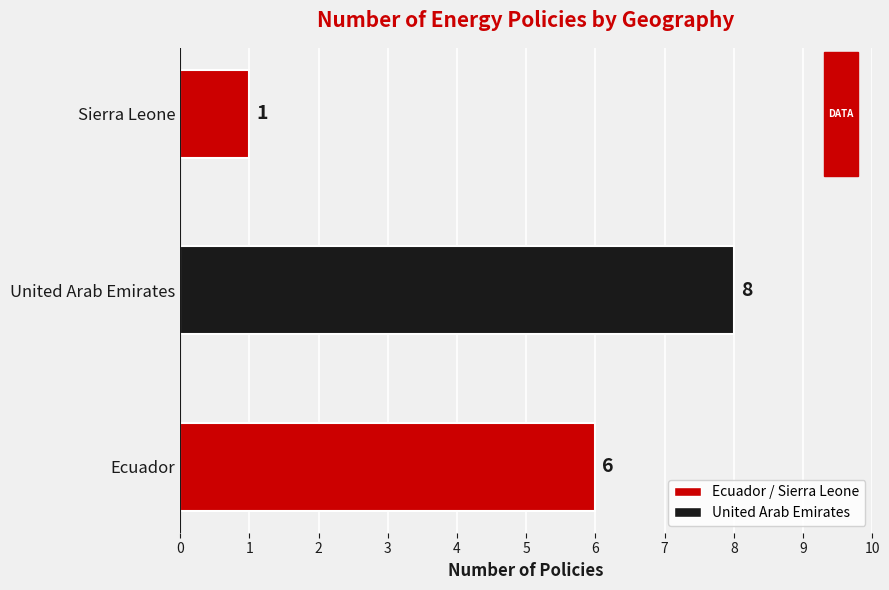

How many bars are there in total?

3